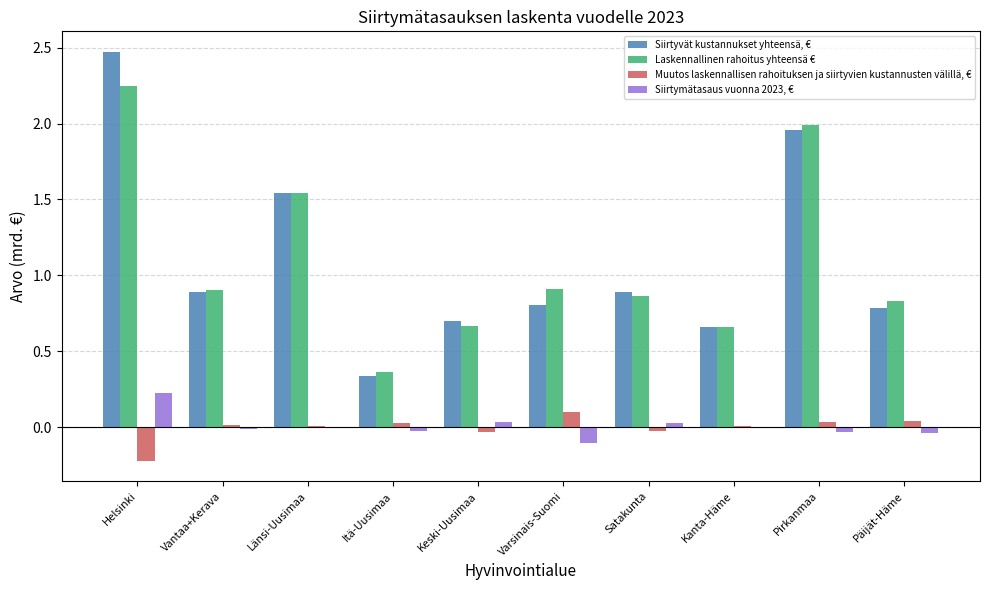

Which series changed the most between Vantaa+Kerava and Pirkanmaa?

Laskennallinen rahoitus yhteensä €